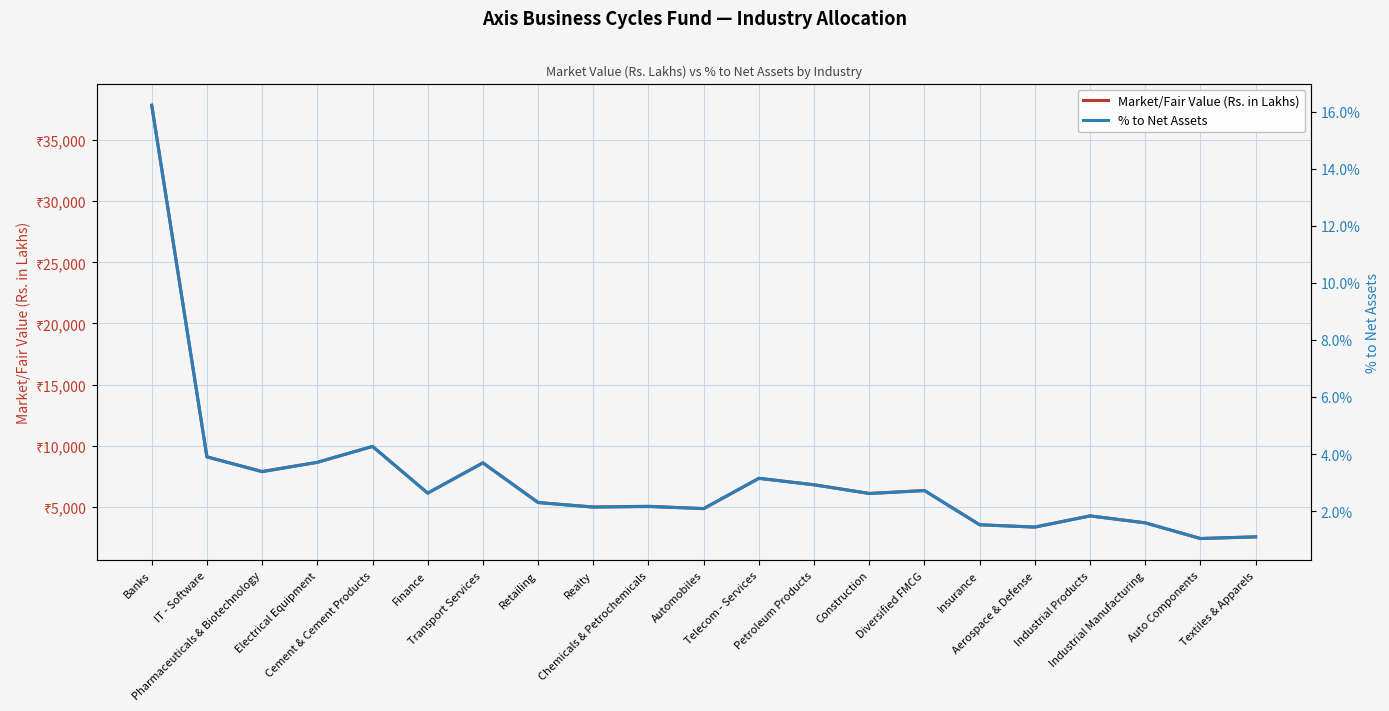

True or false: Market/Fair Value (Rs. in Lakhs) and % to Net Assets intersect in this chart.

False